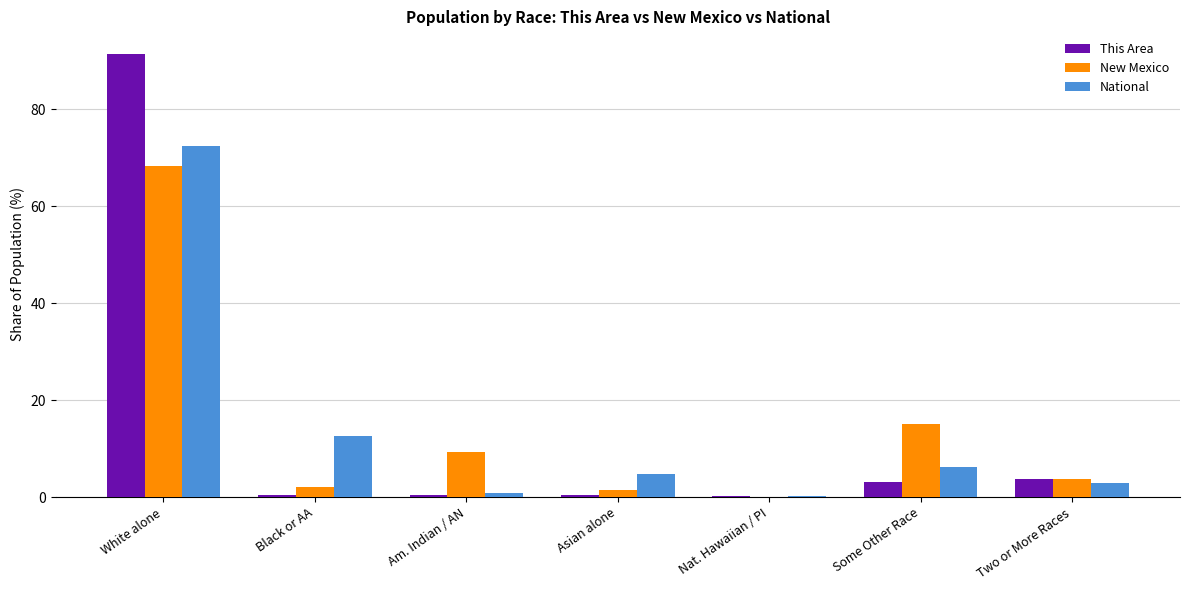

What is the sum of all New Mexico values?

100.0